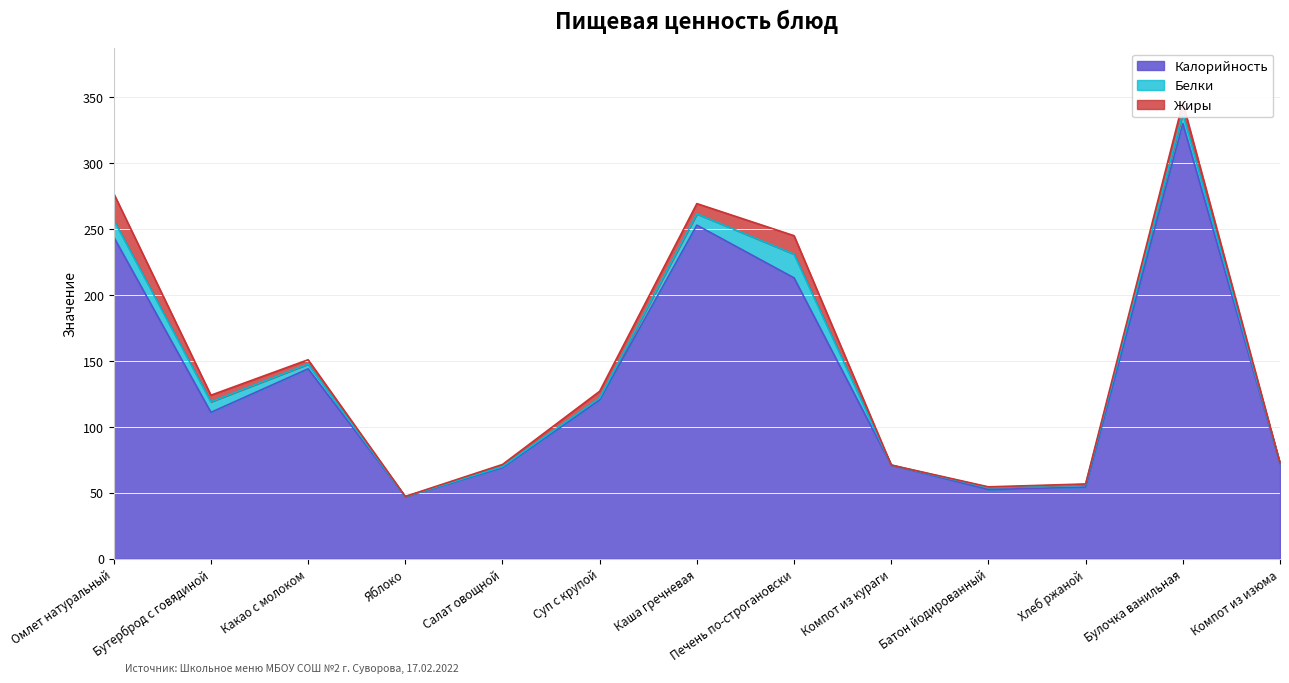

What is the average value of the Калорийность series?

137.0